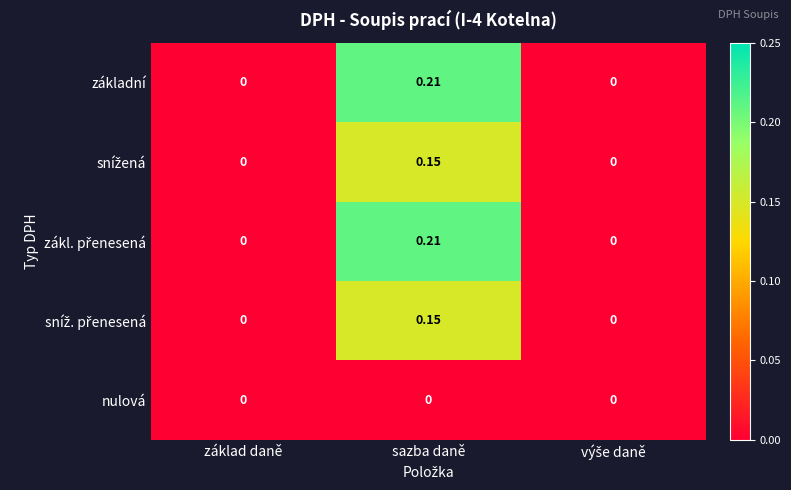

Which label corresponds to the largest value in the chart?

sazba daně